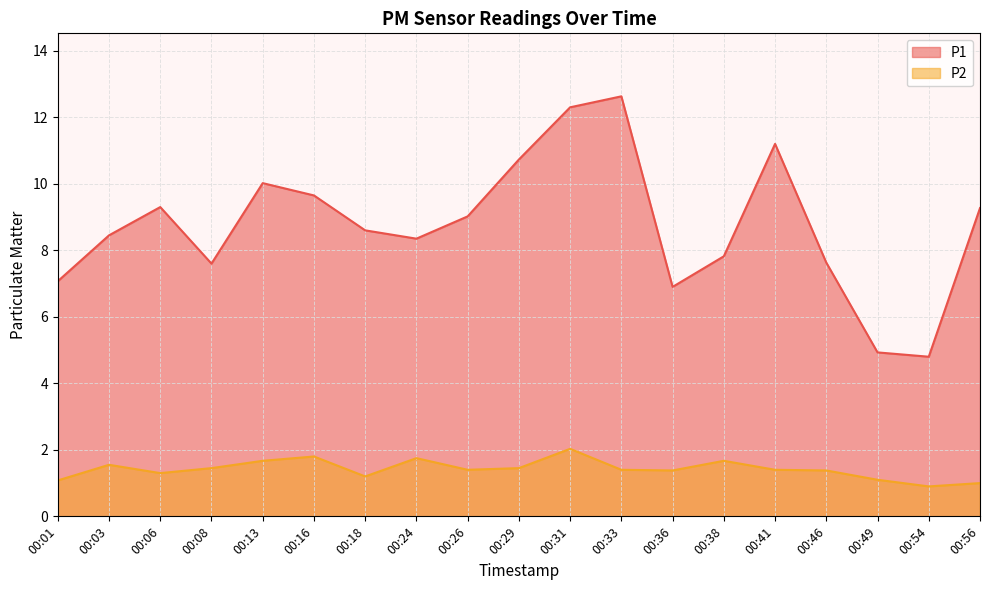

Which series has the widest spread of values?

P1